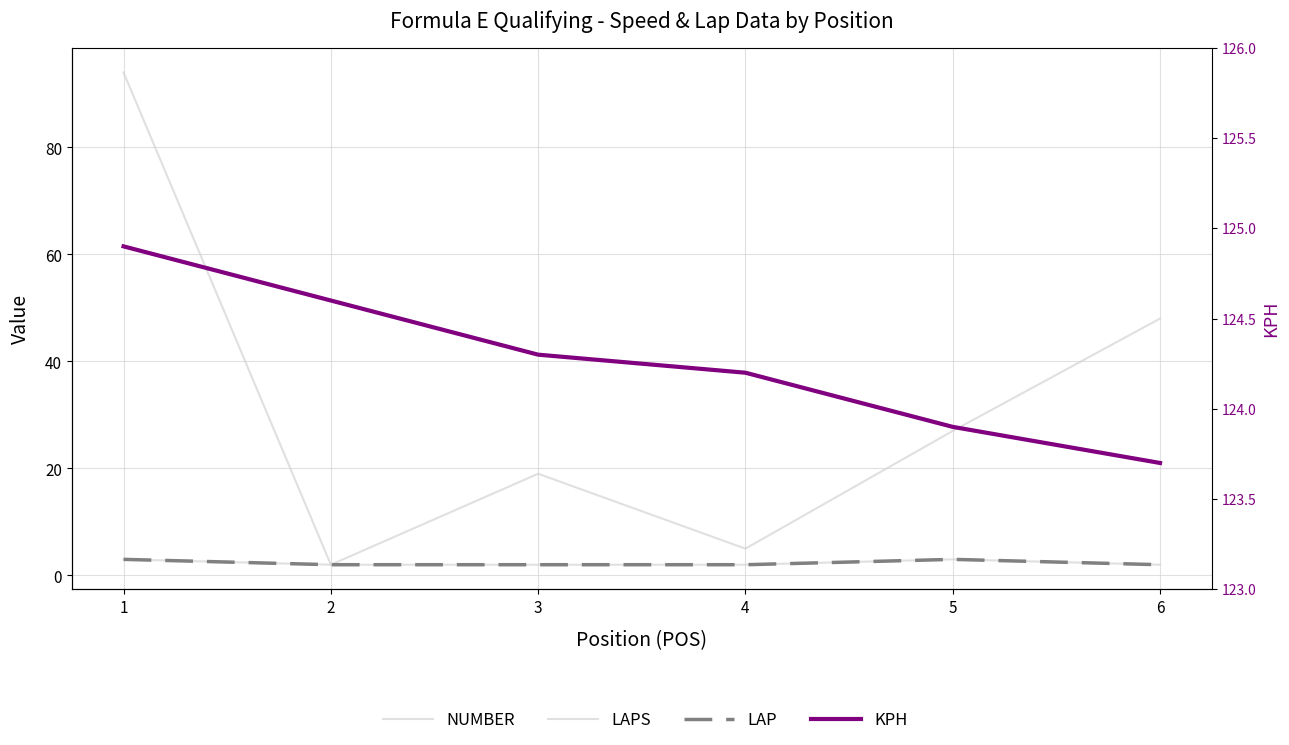

Which has a higher value, 6 or 1?

1